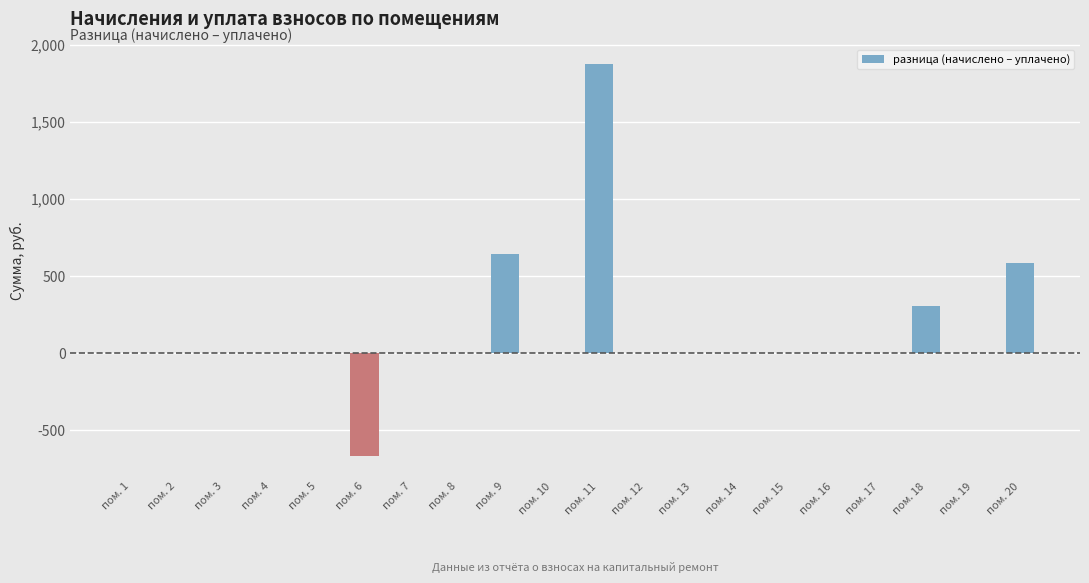

At which category does the chart reach its peak across all series?

пом. 11